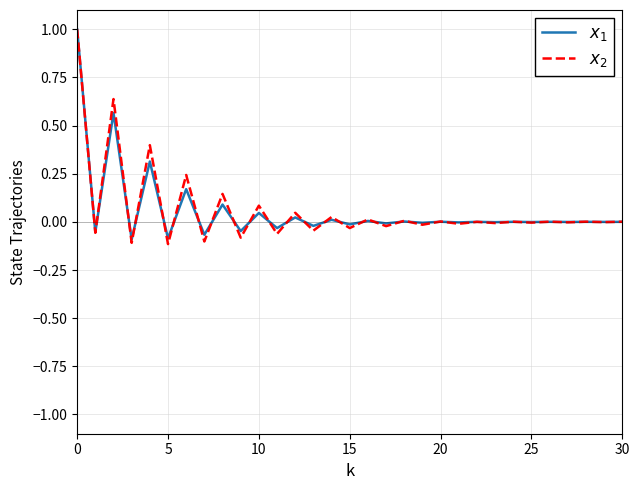

What is the maximum value shown in the chart?

1.0